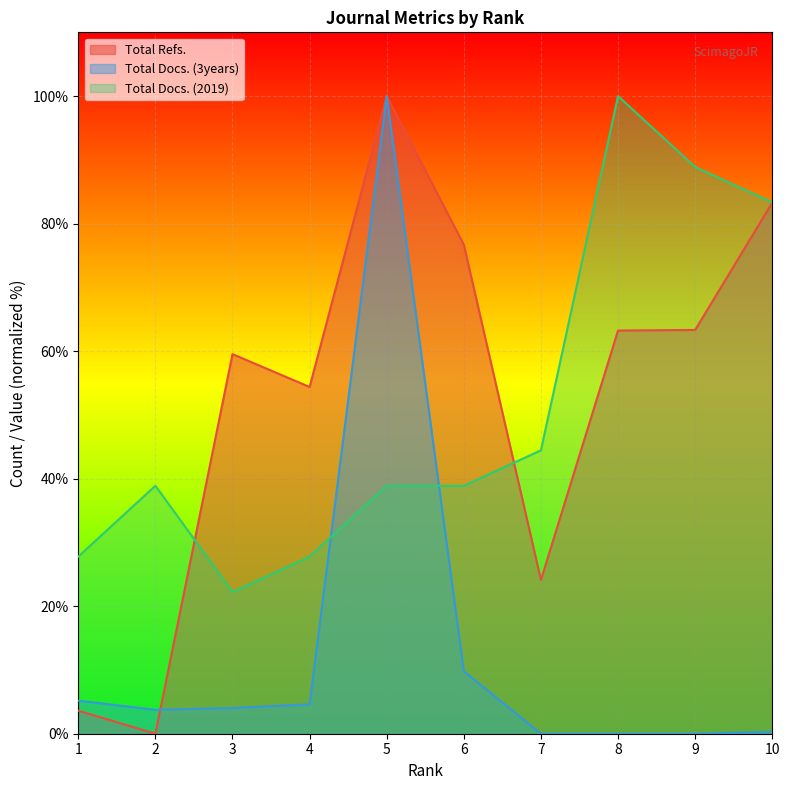

Between which two adjacent categories do Total Docs. (2019) and Total Docs. (3years) first intersect?

4 and 5